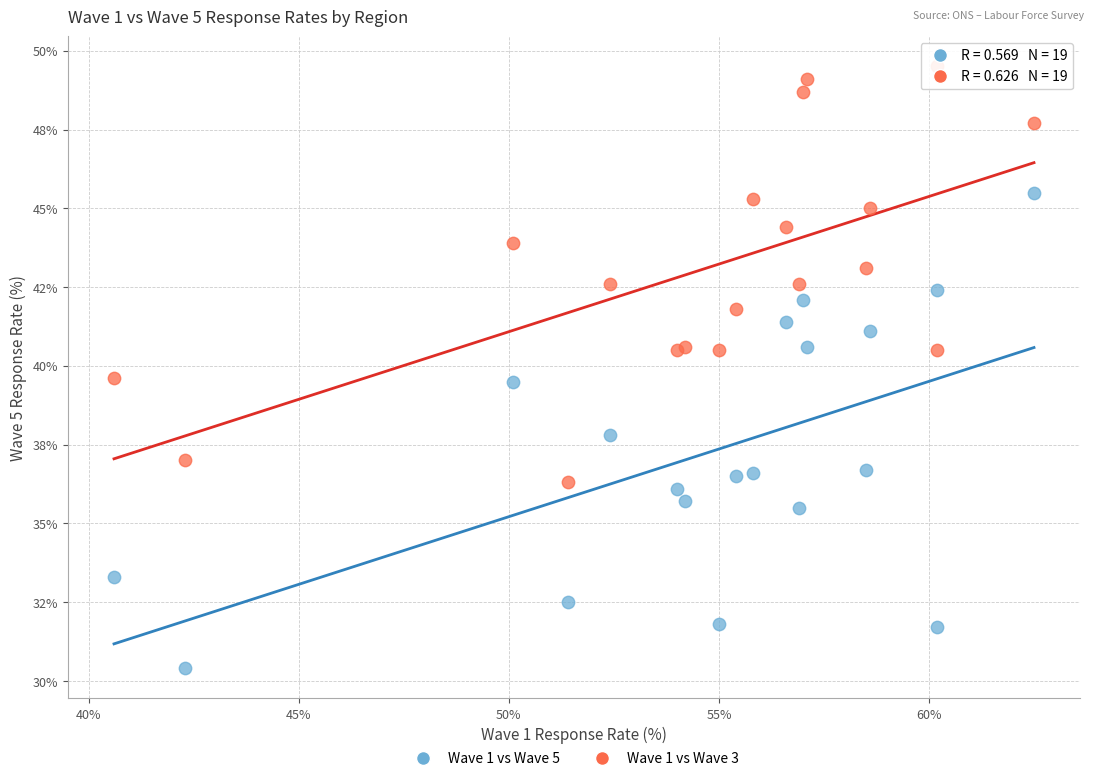

Which series reaches the minimum Y coordinate?

Wave 1 vs Wave 5